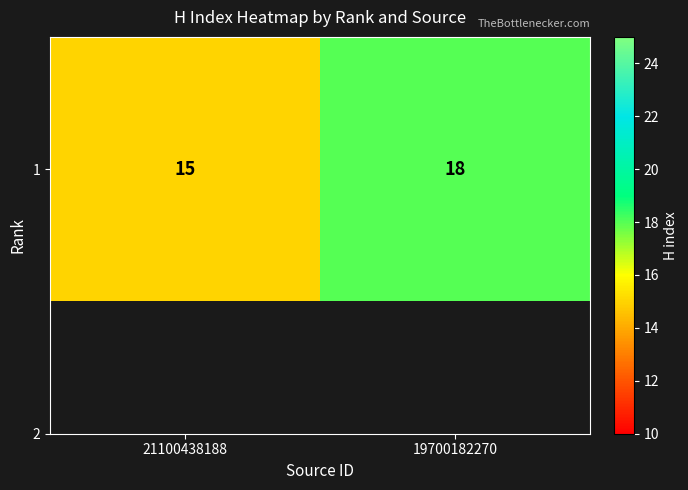

Between 19700182270 and 21100438188, which is larger?

19700182270